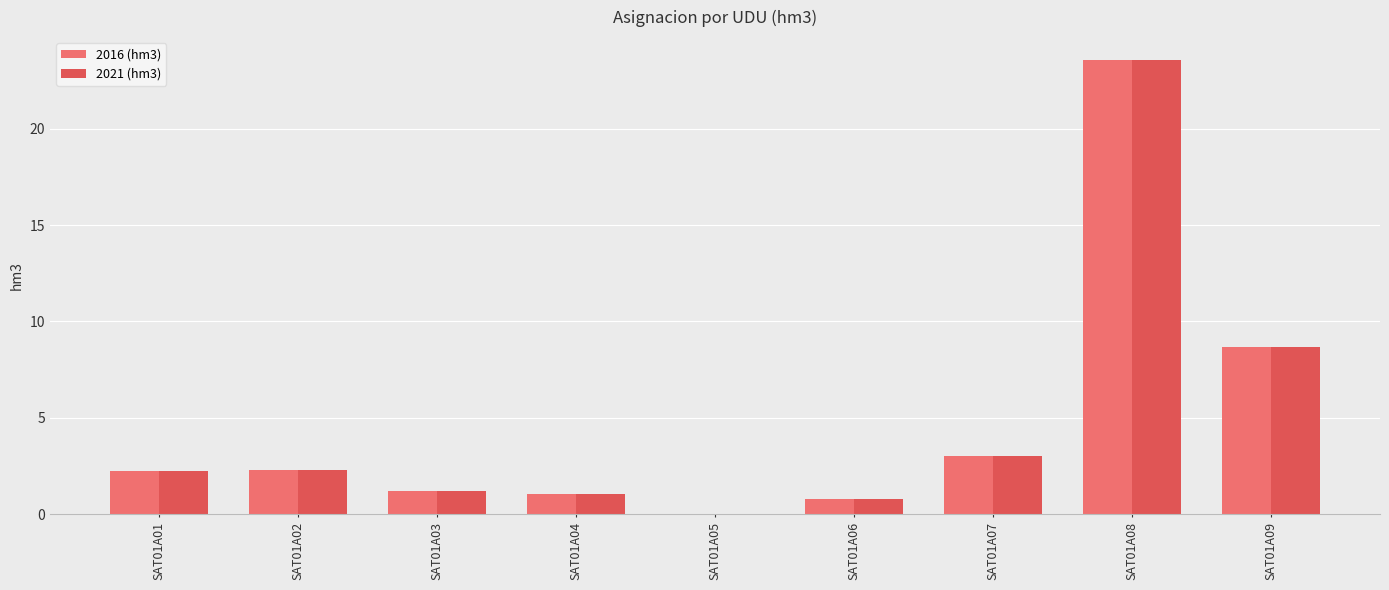

How many groups of bars are there?

9